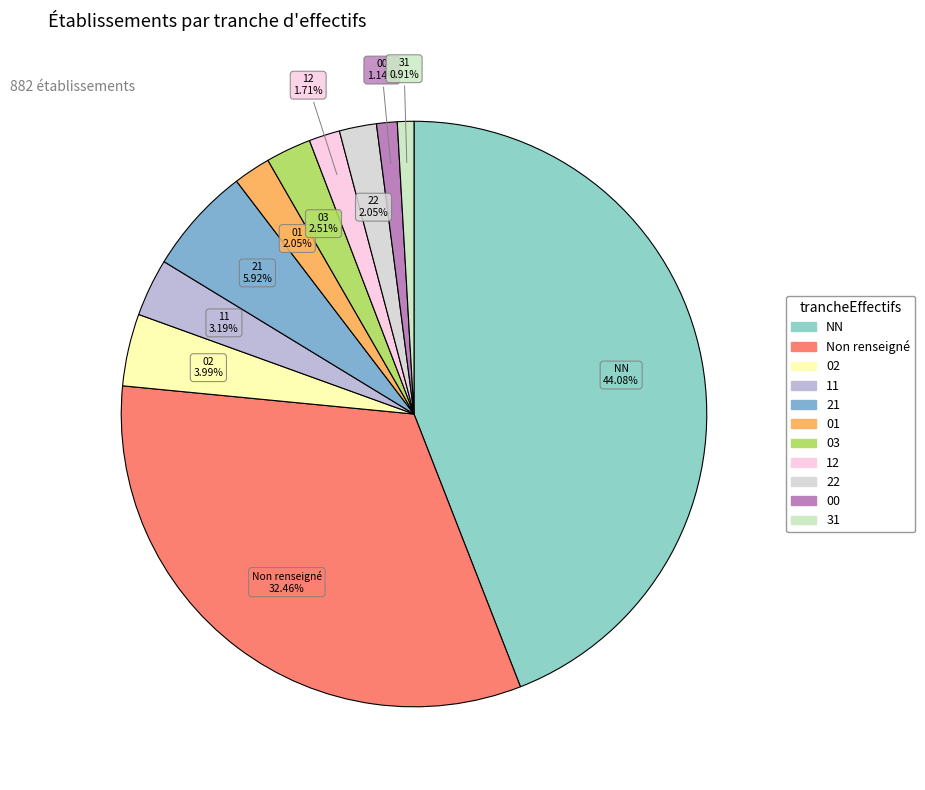

Count the number of slices in the pie.

11